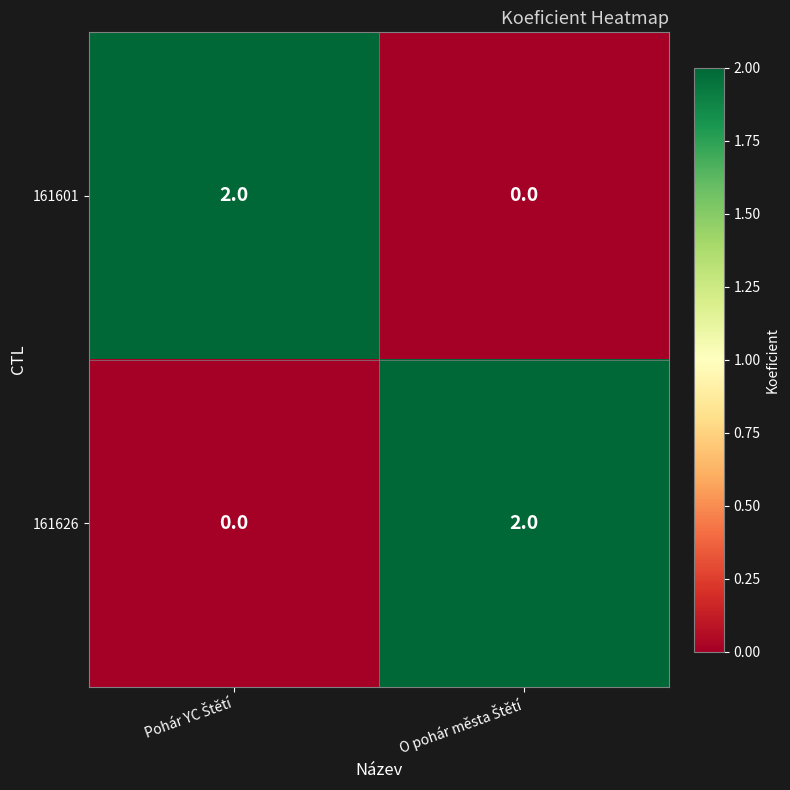

How many values in the 161601 series are below 2?

1